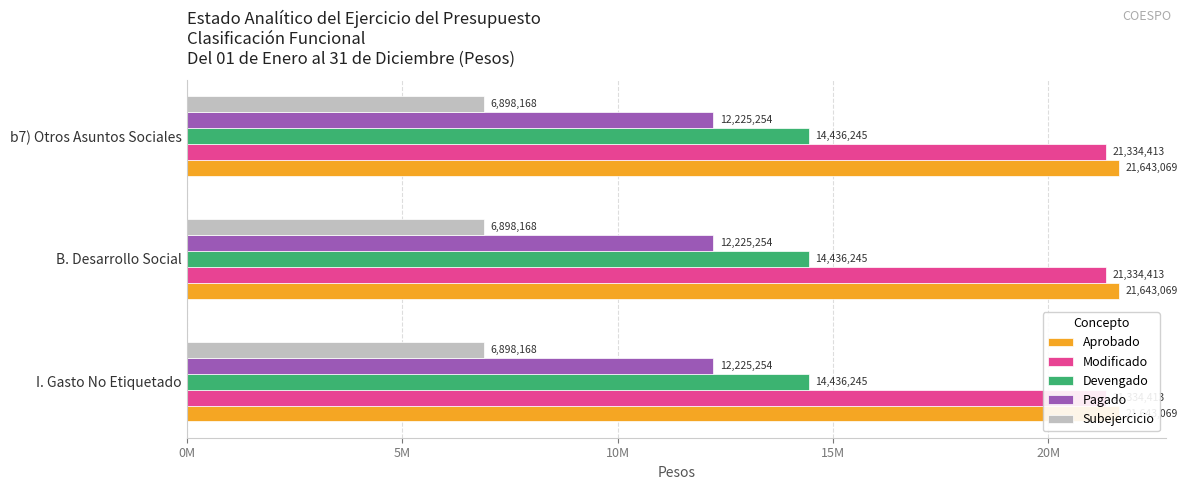

What is the label of the 3rd bar from the left?

b7) Otros Asuntos Sociales